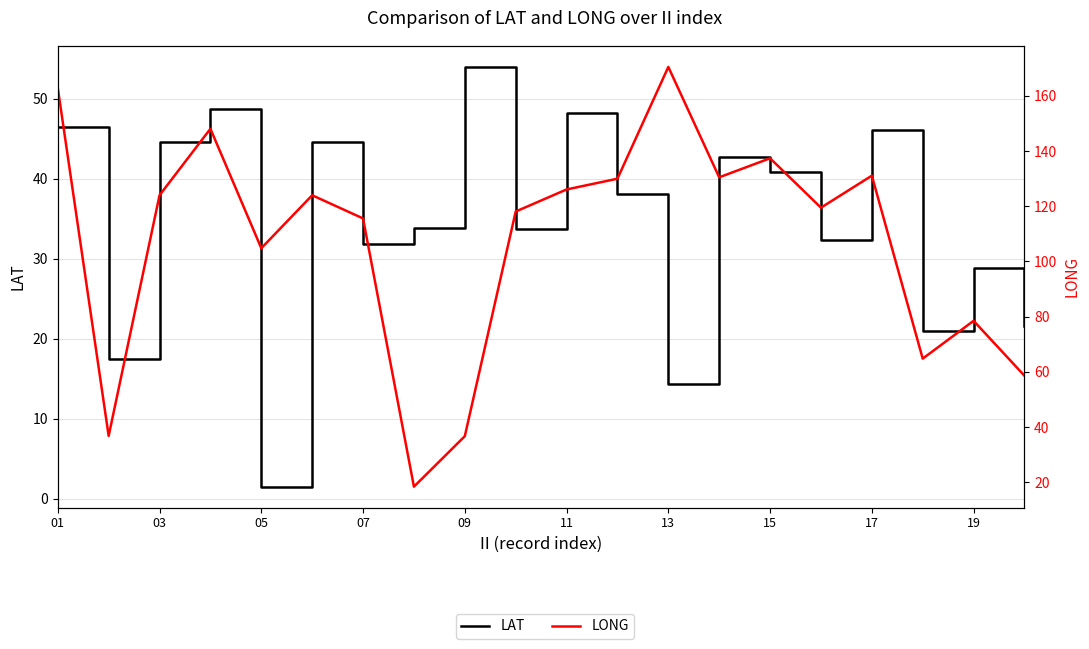

At which category is the sum across all series the highest?

01